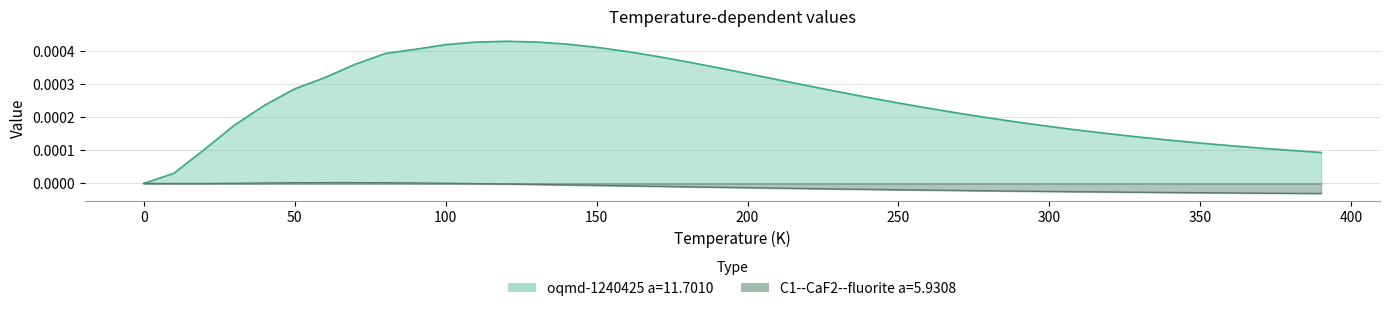

Rank the series by their average value, from lowest to highest.

C1--CaF2--fluorite a=5.9308, oqmd-1240425 a=11.7010